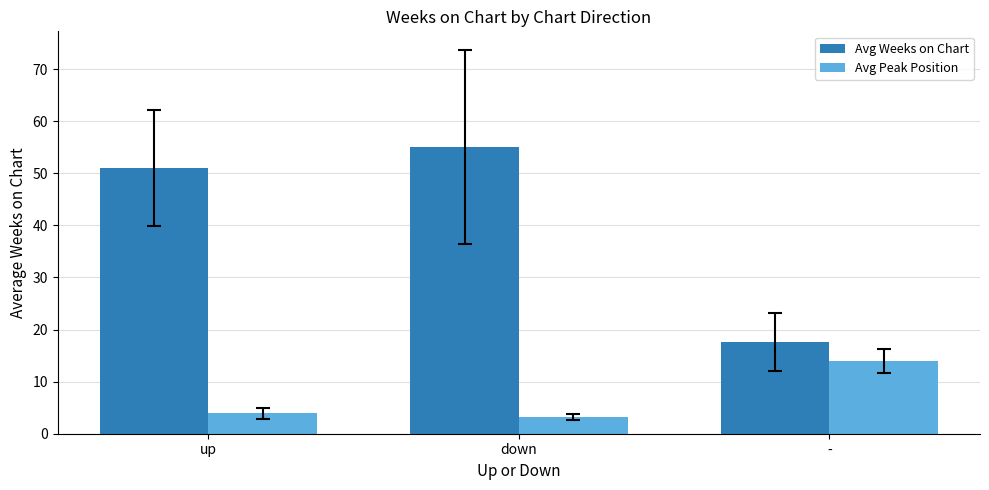

What is the total value across all series at -?

31.6